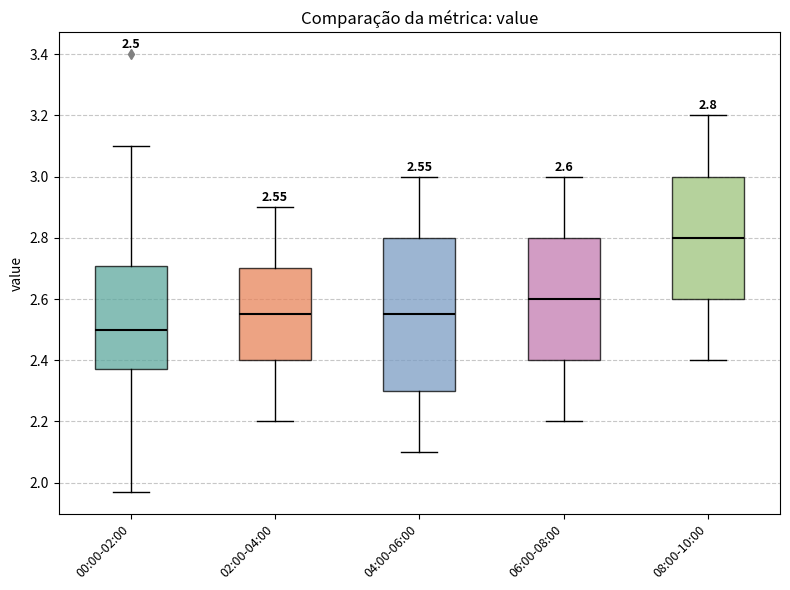

Which box has the lowest median line?

00:00-02:00